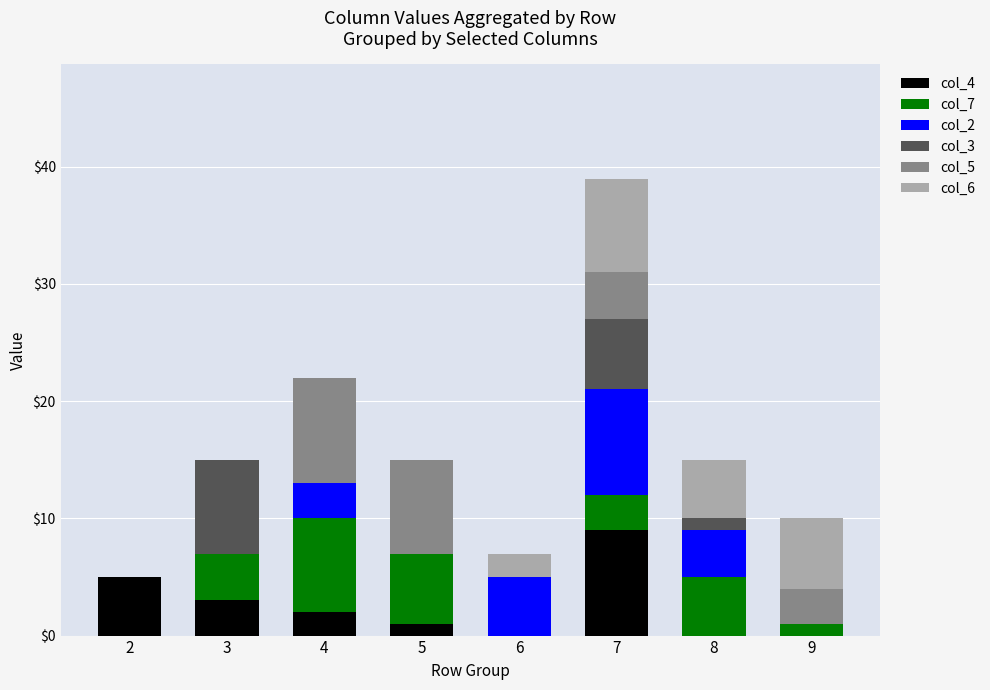

At which category is the sum across all series the highest?

7